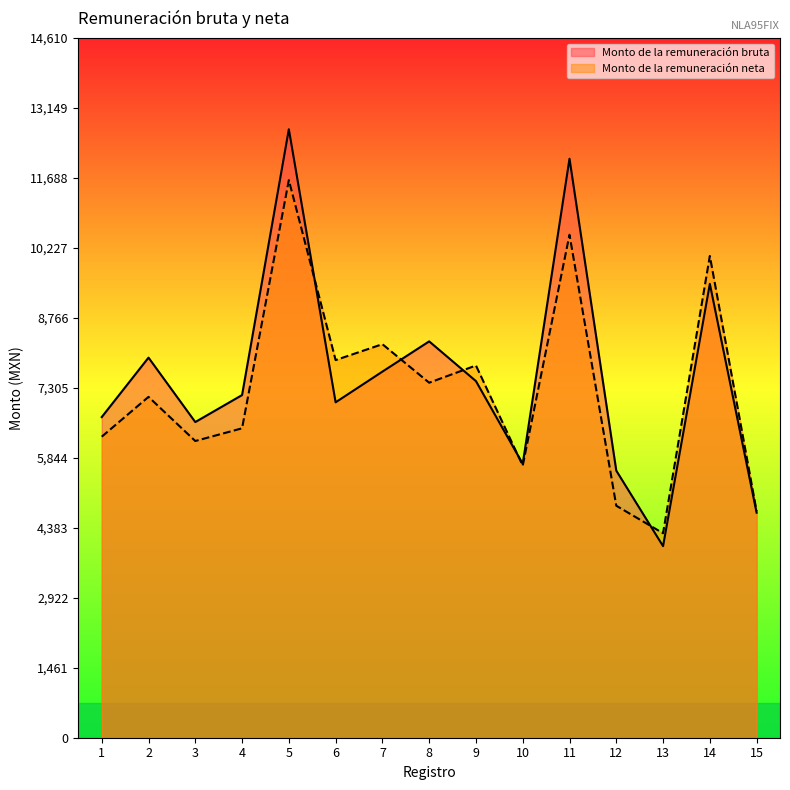

Which series changed the most between 1 and 13?

Monto de la remuneración bruta